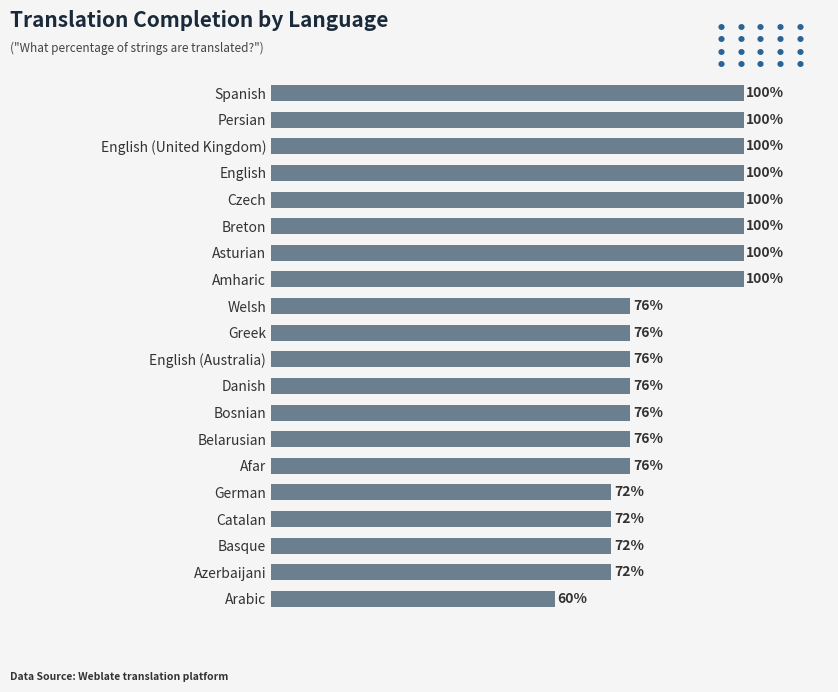

What is the label of the 2nd bar from the bottom?

Azerbaijani